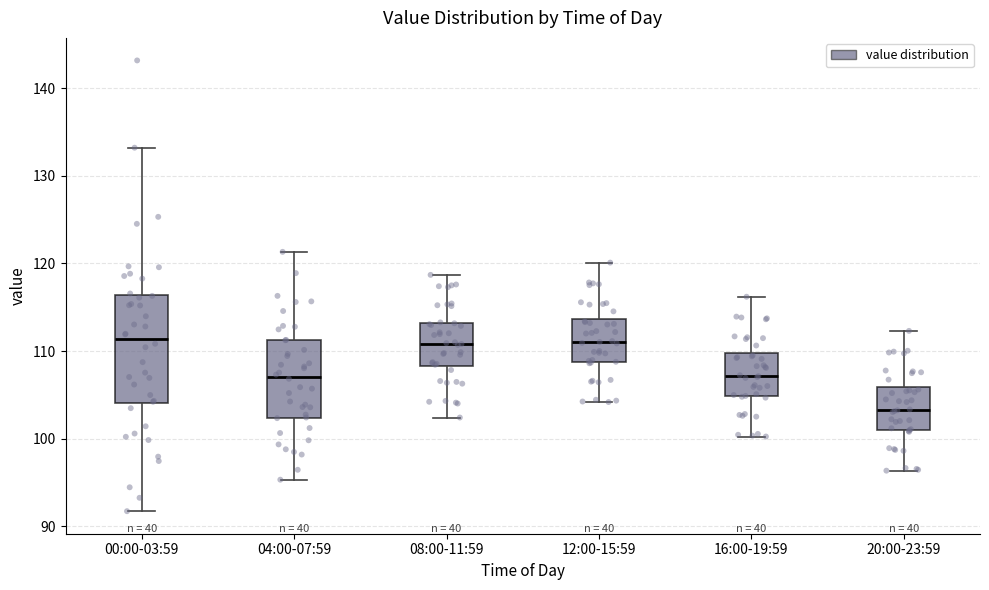

Reading left to right, transcribe this box plot: for each box, give where its median line is, the range the box spans, and where its two whiskers end, as read against the y-axis. The values are not printed on the chart, so give them approximately, as read against the axis.

00:00-03:59: median 111, box 104 to 116, whiskers 92 to 133
04:00-07:59: median 107, box 102 to 111, whiskers 95 to 121
08:00-11:59: median 111, box 108 to 113, whiskers 102 to 119
12:00-15:59: median 111, box 109 to 114, whiskers 104 to 120
16:00-19:59: median 107, box 105 to 110, whiskers 100 to 116
20:00-23:59: median 103, box 101 to 106, whiskers 96 to 112